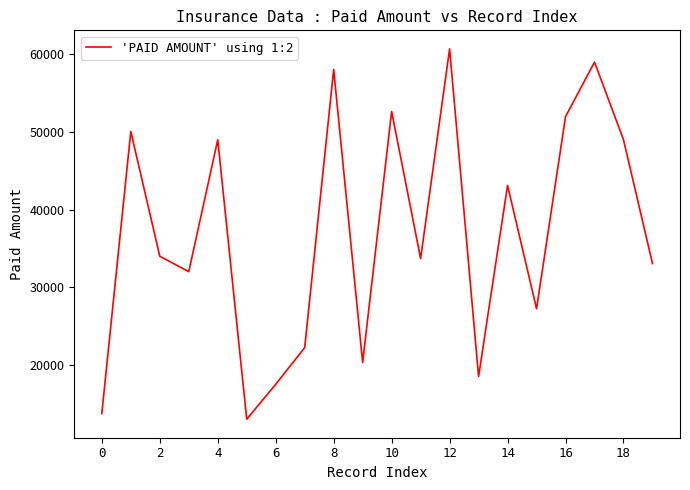

What is the maximum value shown in the chart?

60707.0